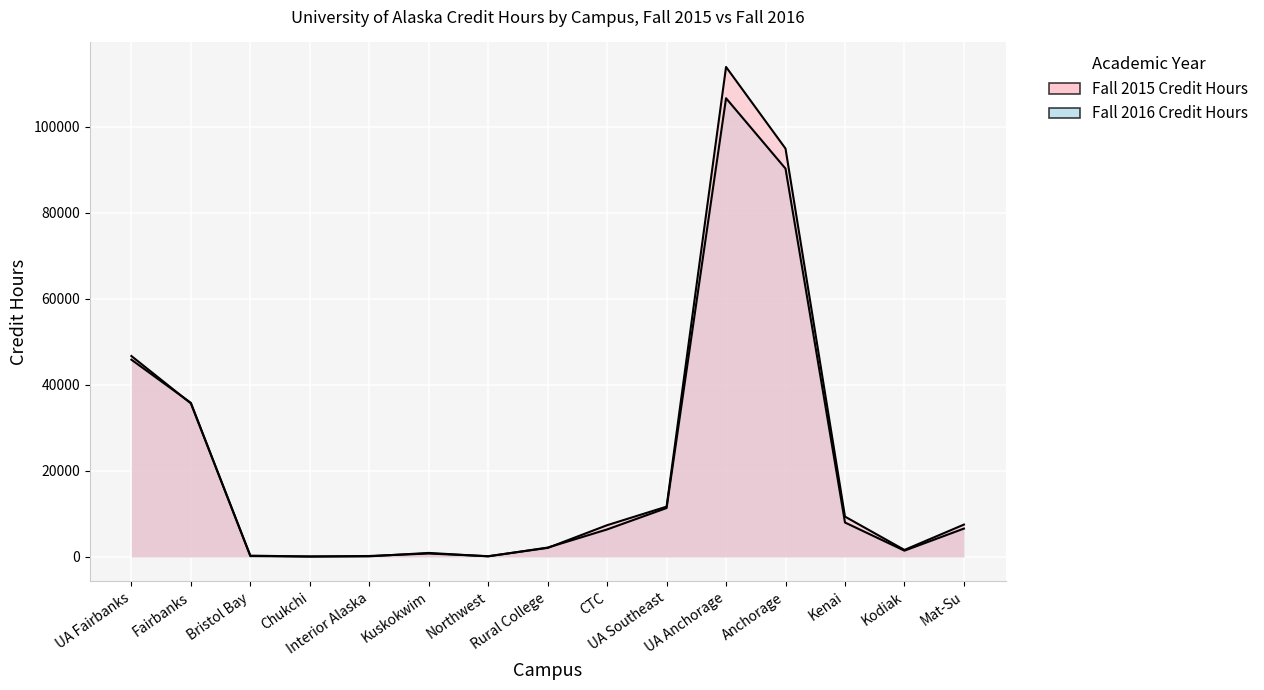

Reading left to right, transcribe all the data shown in this chart.

Fall 2015 Credit Hours: UA Fairbanks=46686.0	Fairbanks=35675.5	Bristol Bay=296.0	Chukchi=90.0	Interior Alaska=213.0	Kuskokwim=786.0	Northwest=164.0	Rural College=2091.0	CTC=7370.5	UA Southeast=11685.0	UA Anchorage=113868.5	Anchorage=94894.0	Kenai=9369.0	Kodiak=1624.0	Mat-Su=7509.0
Fall 2016 Credit Hours: UA Fairbanks=45840.0	Fairbanks=35802.5	Bristol Bay=194.0	Chukchi=98.0	Interior Alaska=136.0	Kuskokwim=926.0	Northwest=134.0	Rural College=2165.0	CTC=6384.5	UA Southeast=11358.0	UA Anchorage=106599.0	Anchorage=90239.0	Kenai=7994.0	Kodiak=1452.0	Mat-Su=6583.0